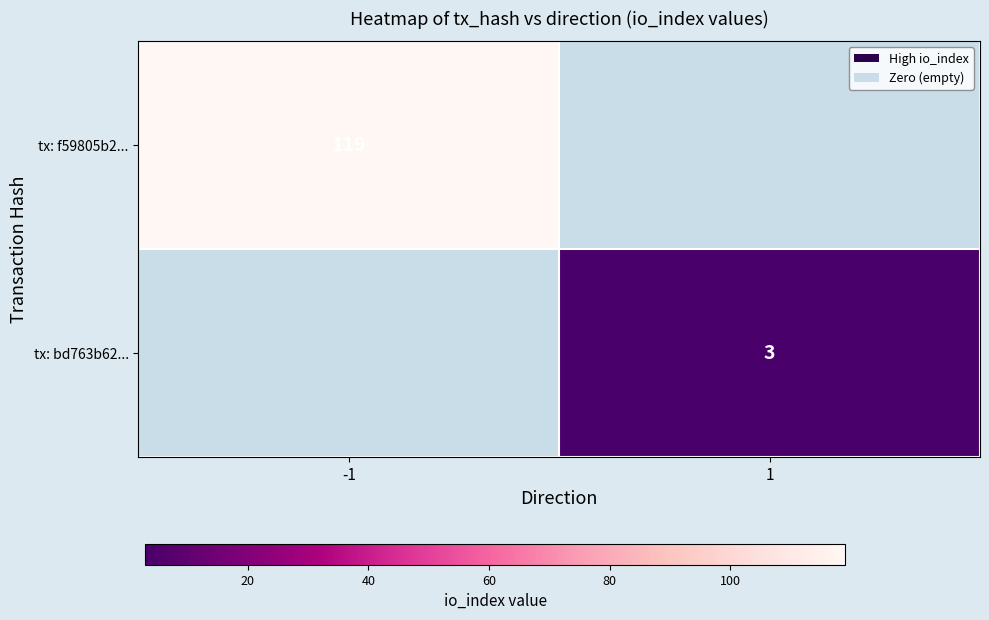

Is it true that tx: f59805b2... equals 201 at -1?

False